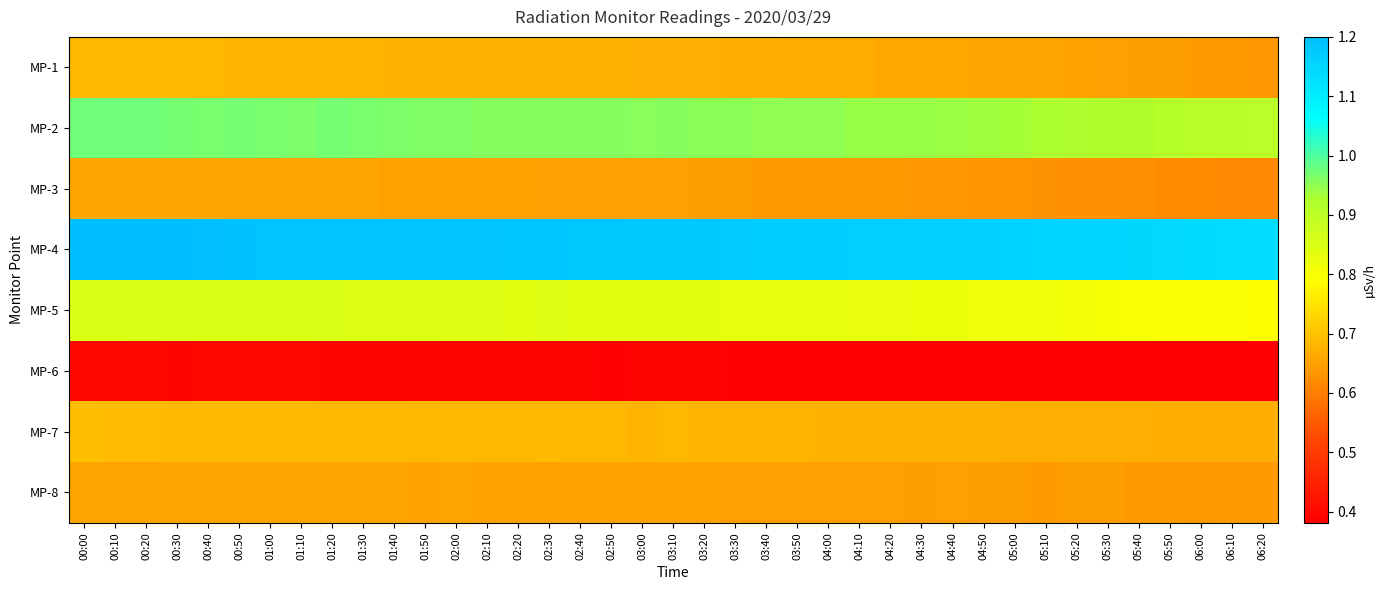

Reading right to left, list all the values displayed in this chart.

MP-1: 06:20=0.6	06:10=0.6	06:00=0.6	05:50=0.6	05:40=0.6	05:30=0.6	05:20=0.7	05:10=0.7	05:00=0.7	04:50=0.7	04:40=0.7	04:30=0.7	04:20=0.7	04:10=0.7	04:00=0.7	03:50=0.7	03:40=0.7	03:30=0.7	03:20=0.7	03:10=0.7	03:00=0.7	02:50=0.7	02:40=0.7	02:30=0.7	02:20=0.7	02:10=0.7	02:00=0.7	01:50=0.7	01:40=0.7	01:30=0.7	01:20=0.7	01:10=0.7	01:00=0.7	00:50=0.7	00:40=0.7	00:30=0.7	00:20=0.7	00:10=0.7	00:00=0.7
MP-2: 06:20=0.9	06:10=0.9	06:00=0.9	05:50=0.9	05:40=0.9	05:30=0.9	05:20=0.9	05:10=0.9	05:00=0.9	04:50=0.9	04:40=0.9	04:30=0.9	04:20=0.9	04:10=0.9	04:00=0.9	03:50=0.9	03:40=0.9	03:30=1.0	03:20=1.0	03:10=1.0	03:00=1.0	02:50=1.0	02:40=1.0	02:30=1.0	02:20=1.0	02:10=1.0	02:00=1.0	01:50=1.0	01:40=1.0	01:30=1.0	01:20=1.0	01:10=1.0	01:00=1.0	00:50=1.0	00:40=1.0	00:30=1.0	00:20=1.0	00:10=1.0	00:00=1.0
MP-3: 06:20=0.6	06:10=0.6	06:00=0.6	05:50=0.6	05:40=0.6	05:30=0.6	05:20=0.6	05:10=0.6	05:00=0.6	04:50=0.6	04:40=0.6	04:30=0.6	04:20=0.6	04:10=0.6	04:00=0.6	03:50=0.6	03:40=0.6	03:30=0.6	03:20=0.6	03:10=0.6	03:00=0.6	02:50=0.6	02:40=0.6	02:30=0.6	02:20=0.7	02:10=0.7	02:00=0.7	01:50=0.7	01:40=0.7	01:30=0.7	01:20=0.7	01:10=0.7	01:00=0.7	00:50=0.7	00:40=0.7	00:30=0.7	00:20=0.7	00:10=0.7	00:00=0.7
MP-4: 06:20=1.1	06:10=1.1	06:00=1.1	05:50=1.1	05:40=1.1	05:30=1.1	05:20=1.1	05:10=1.2	05:00=1.2	04:50=1.2	04:40=1.2	04:30=1.2	04:20=1.2	04:10=1.2	04:00=1.2	03:50=1.2	03:40=1.2	03:30=1.2	03:20=1.2	03:10=1.2	03:00=1.2	02:50=1.2	02:40=1.2	02:30=1.2	02:20=1.2	02:10=1.2	02:00=1.2	01:50=1.2	01:40=1.2	01:30=1.2	01:20=1.2	01:10=1.2	01:00=1.2	00:50=1.2	00:40=1.2	00:30=1.2	00:20=1.2	00:10=1.2	00:00=1.2
MP-5: 06:20=0.8	06:10=0.8	06:00=0.8	05:50=0.8	05:40=0.8	05:30=0.8	05:20=0.8	05:10=0.8	05:00=0.8	04:50=0.8	04:40=0.8	04:30=0.8	04:20=0.8	04:10=0.8	04:00=0.8	03:50=0.8	03:40=0.8	03:30=0.8	03:20=0.8	03:10=0.8	03:00=0.8	02:50=0.8	02:40=0.8	02:30=0.8	02:20=0.8	02:10=0.8	02:00=0.8	01:50=0.8	01:40=0.8	01:30=0.8	01:20=0.8	01:10=0.8	01:00=0.8	00:50=0.8	00:40=0.8	00:30=0.9	00:20=0.9	00:10=0.9	00:00=0.9
MP-6: 06:20=0.4	06:10=0.4	06:00=0.4	05:50=0.4	05:40=0.4	05:30=0.4	05:20=0.4	05:10=0.4	05:00=0.4	04:50=0.4	04:40=0.4	04:30=0.4	04:20=0.4	04:10=0.4	04:00=0.4	03:50=0.4	03:40=0.4	03:30=0.4	03:20=0.4	03:10=0.4	03:00=0.4	02:50=0.4	02:40=0.4	02:30=0.4	02:20=0.4	02:10=0.4	02:00=0.4	01:50=0.4	01:40=0.4	01:30=0.4	01:20=0.4	01:10=0.4	01:00=0.4	00:50=0.4	00:40=0.4	00:30=0.4	00:20=0.4	00:10=0.4	00:00=0.4
MP-7: 06:20=0.7	06:10=0.7	06:00=0.7	05:50=0.7	05:40=0.7	05:30=0.7	05:20=0.7	05:10=0.7	05:00=0.7	04:50=0.7	04:40=0.7	04:30=0.7	04:20=0.7	04:10=0.7	04:00=0.7	03:50=0.7	03:40=0.7	03:30=0.7	03:20=0.7	03:10=0.7	03:00=0.7	02:50=0.7	02:40=0.7	02:30=0.7	02:20=0.7	02:10=0.7	02:00=0.7	01:50=0.7	01:40=0.7	01:30=0.7	01:20=0.7	01:10=0.7	01:00=0.7	00:50=0.7	00:40=0.7	00:30=0.7	00:20=0.7	00:10=0.7	00:00=0.7
MP-8: 06:20=0.6	06:10=0.6	06:00=0.6	05:50=0.6	05:40=0.6	05:30=0.6	05:20=0.6	05:10=0.6	05:00=0.6	04:50=0.6	04:40=0.6	04:30=0.6	04:20=0.6	04:10=0.6	04:00=0.6	03:50=0.6	03:40=0.6	03:30=0.6	03:20=0.7	03:10=0.7	03:00=0.7	02:50=0.7	02:40=0.7	02:30=0.7	02:20=0.7	02:10=0.7	02:00=0.7	01:50=0.7	01:40=0.7	01:30=0.7	01:20=0.7	01:10=0.7	01:00=0.7	00:50=0.7	00:40=0.7	00:30=0.7	00:20=0.7	00:10=0.7	00:00=0.7